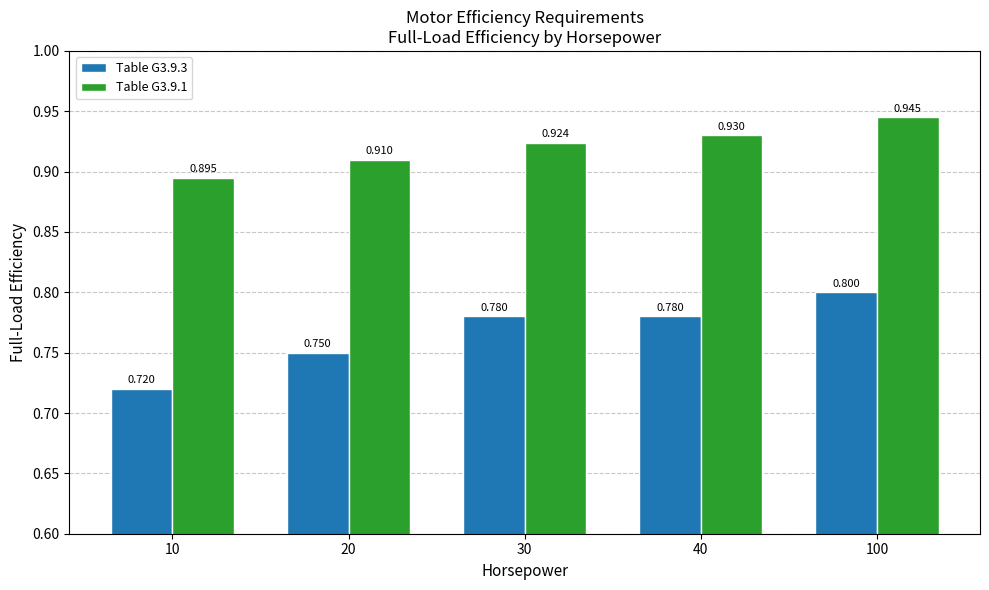

What is the difference between the highest and lowest values at 30?

0.1